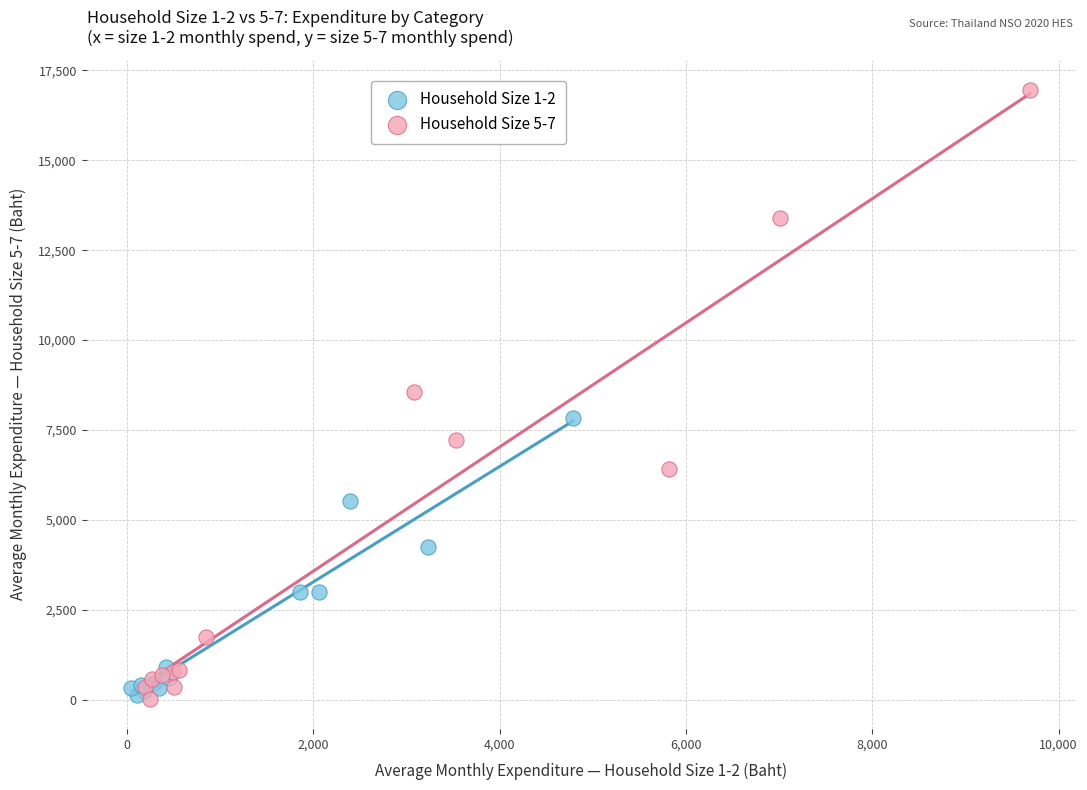

Which series has the largest Y range (max minus min)?

Household Size 5-7